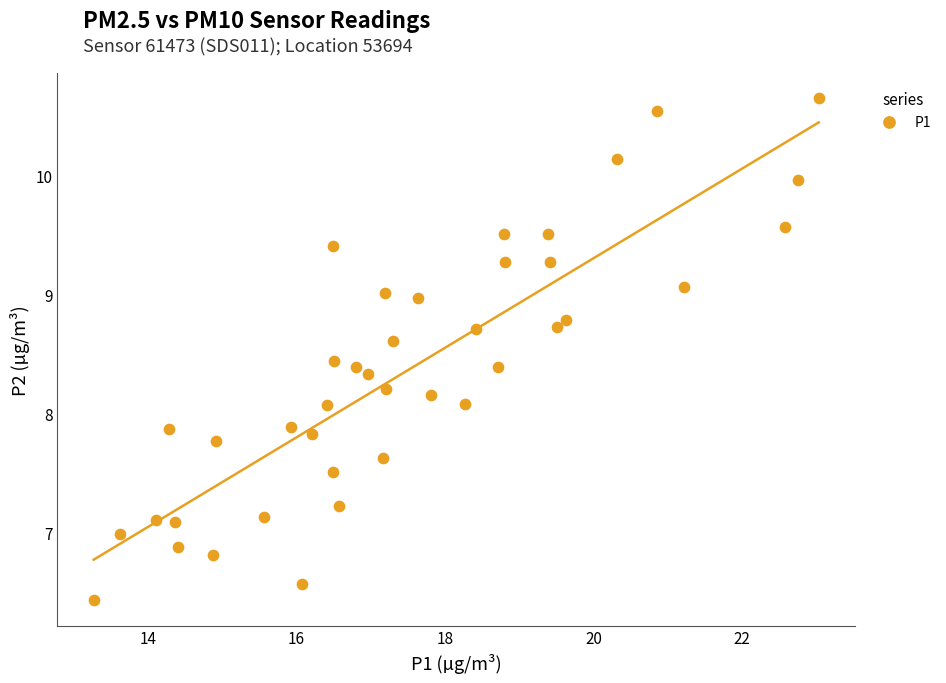

What is the range of Y values (max minus min)?

4.2